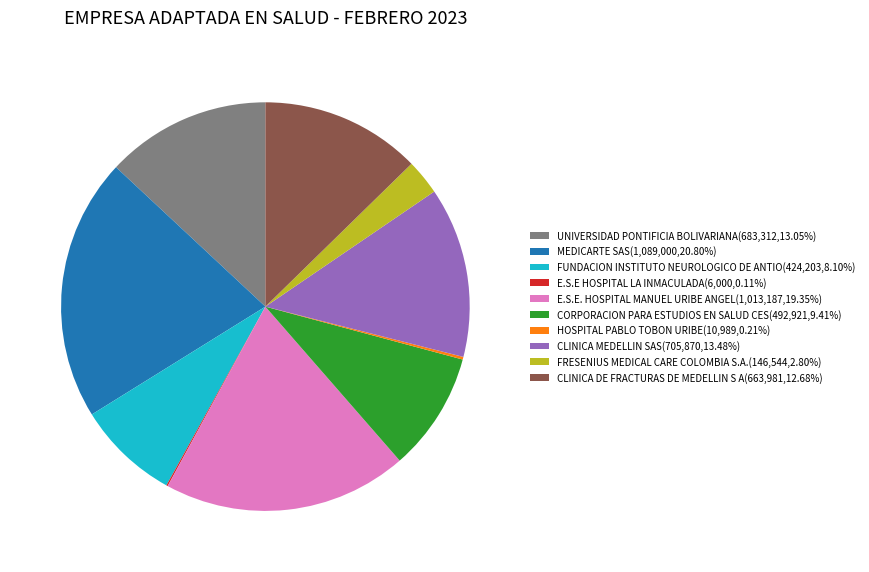

Does MEDICARTE SAS(1,089,000,20.80%) account for over 50% of the chart?

No